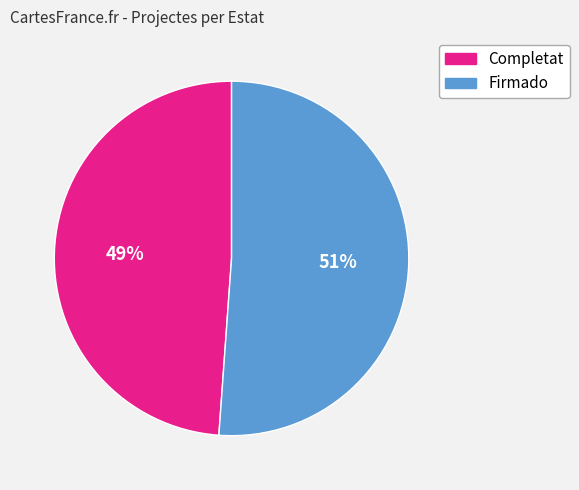

To the nearest percent, what is the average slice percentage?

50%